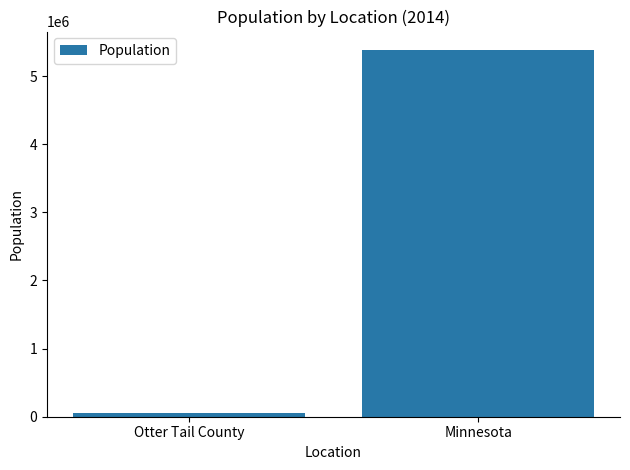

What is the approximate value at Minnesota?

5383661